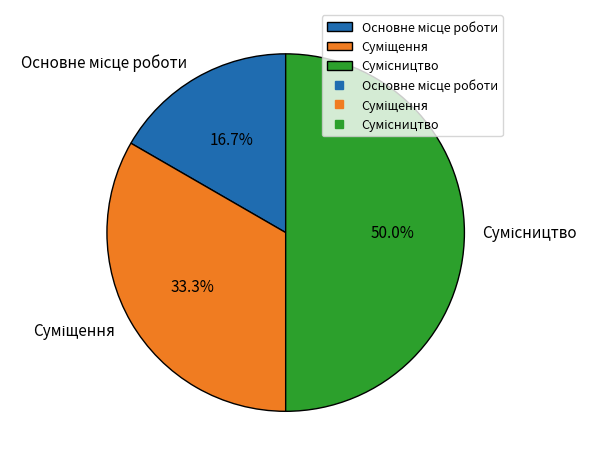

To the nearest percent, what is the difference between the largest and smallest slice percentages?

33%